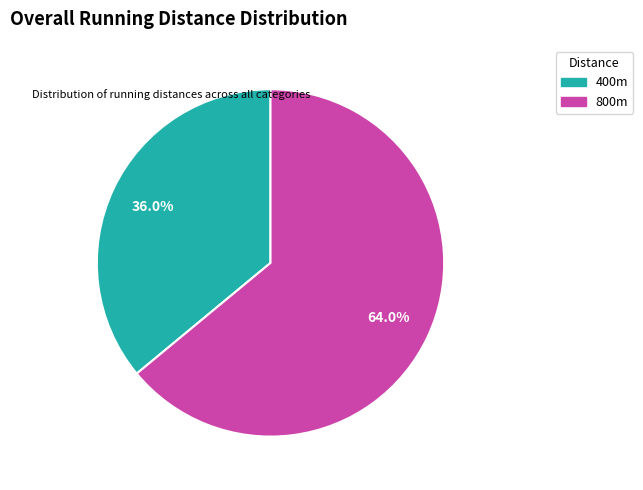

Does any single category account for the majority?

Yes